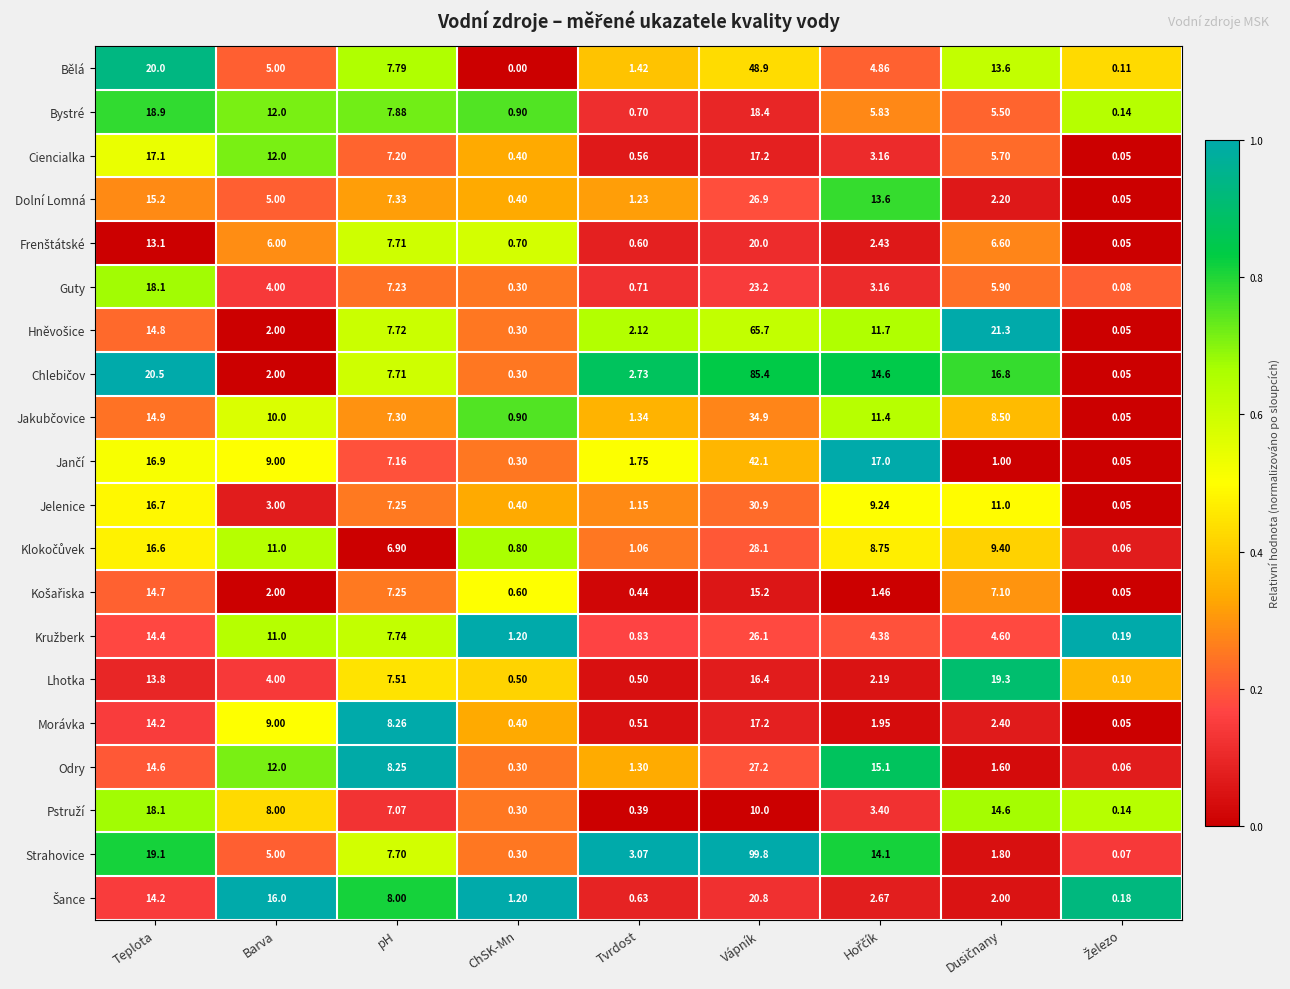

Which category has the highest value in the Strahovice series?

Vápník